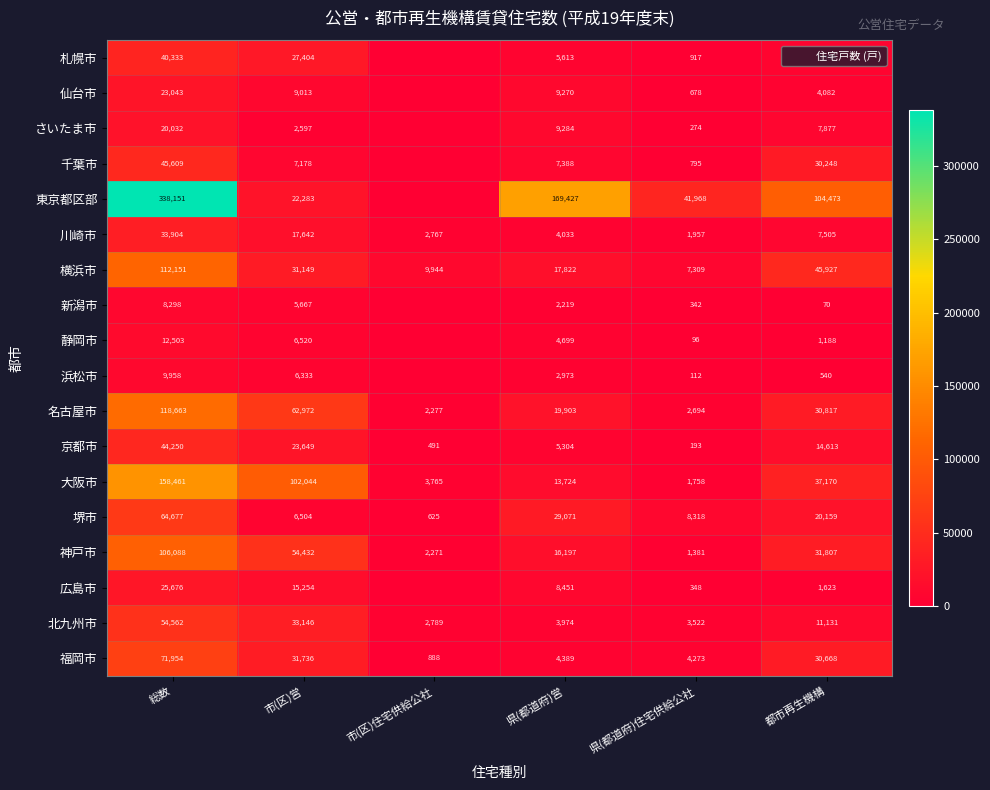

Rank the categories by 横浜市 value from highest to lowest.

総数, 都市再生機構, 市(区)営, 県(都道府)営, 市(区)住宅供給公社, 県(都道府)住宅供給公社